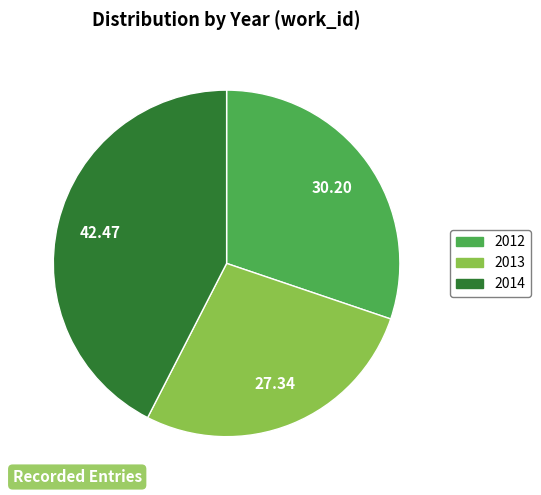

Is the sum of 2014 and 2013 greater than half?

Yes